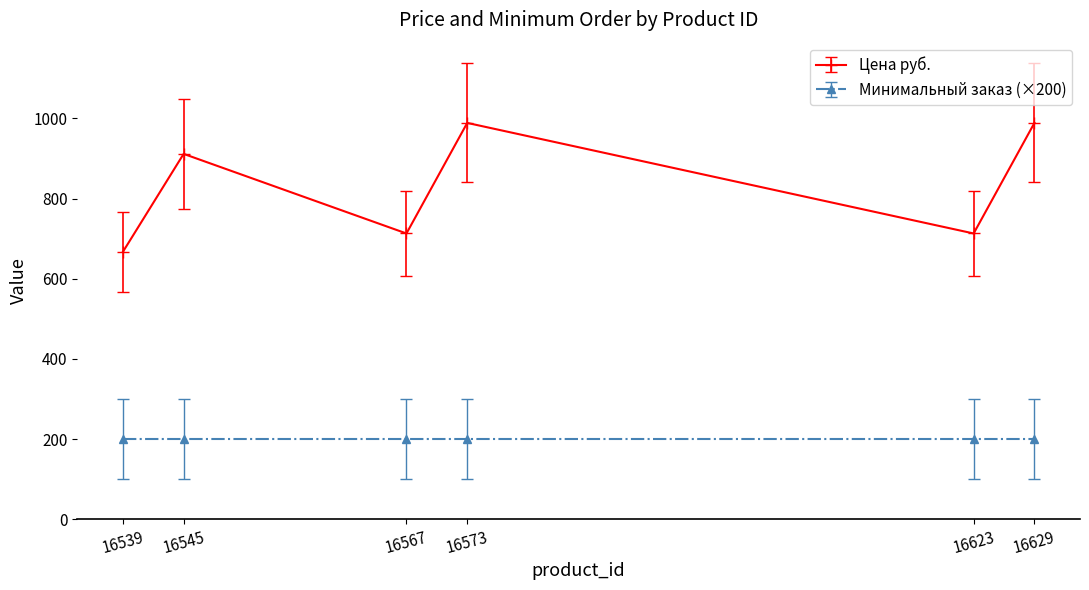

Where is Цена руб. nearest to the value 827?

16545